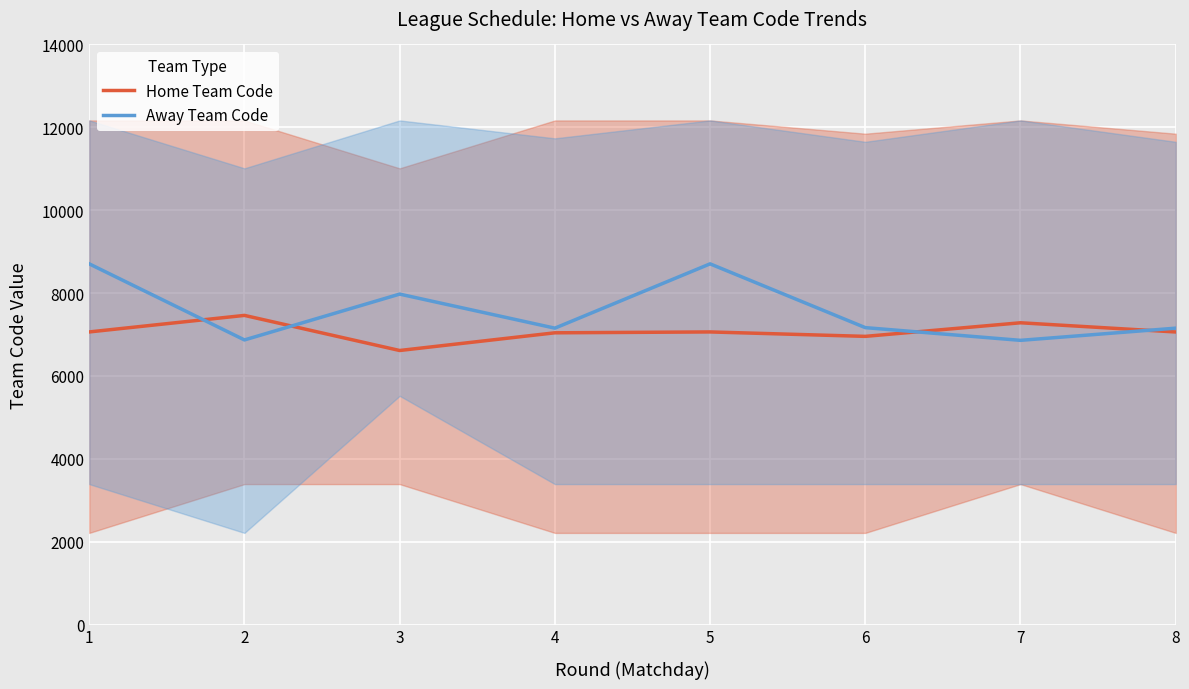

Between 6 and 5, which is larger?

5